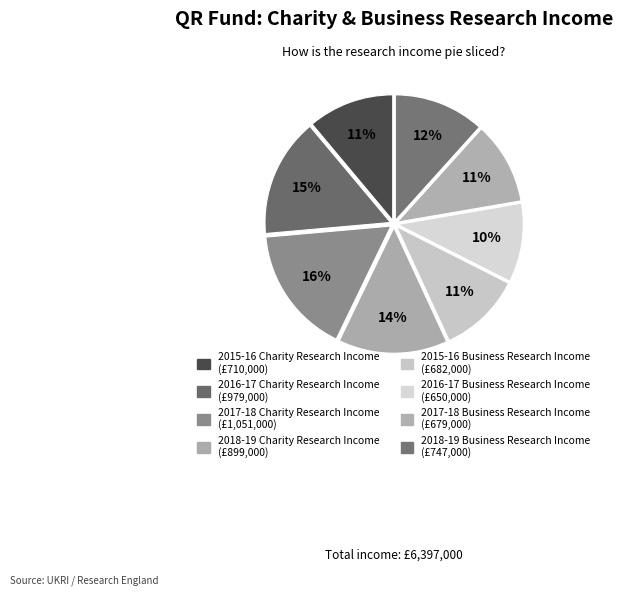

Count the number of slices in the pie.

8